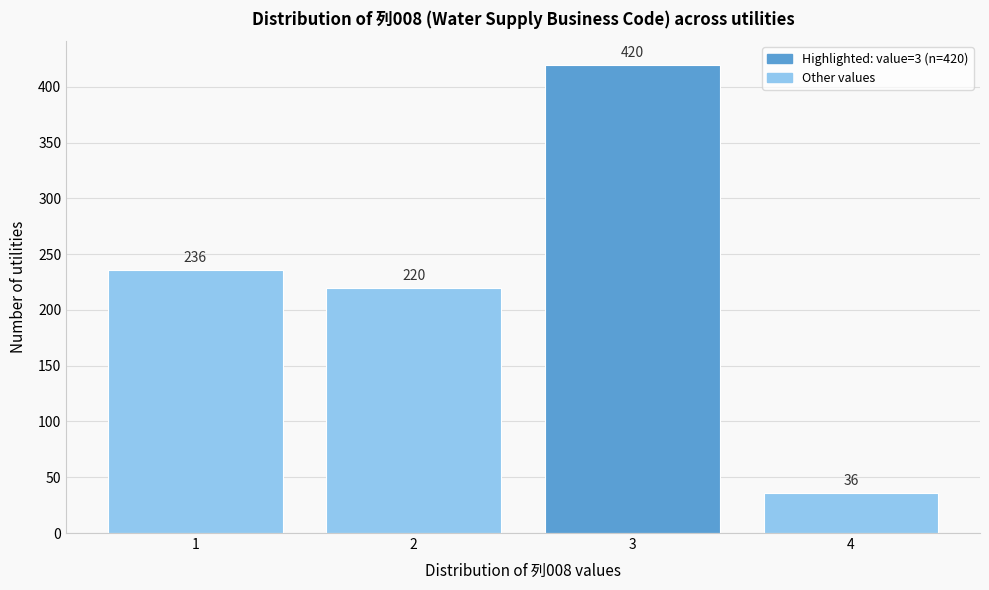

Reading left to right, transcribe all the data shown in this chart.

236	220	420	36